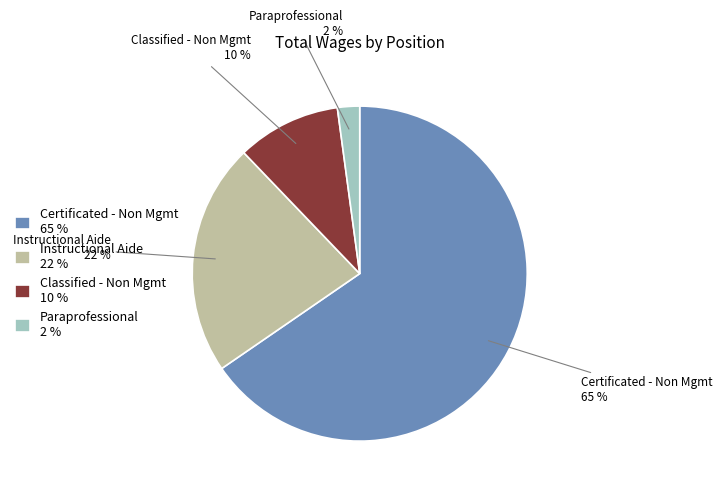

Which slice is the smallest?

Paraprofessional